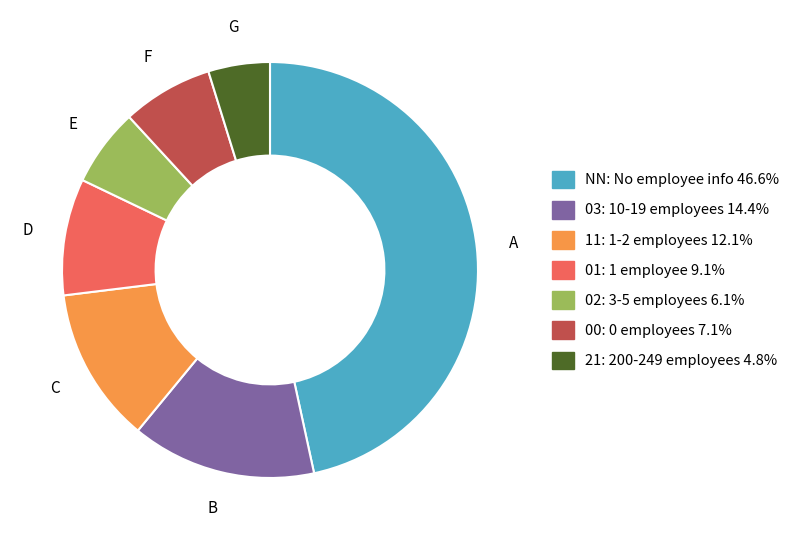

Is 21 the majority of the pie?

No